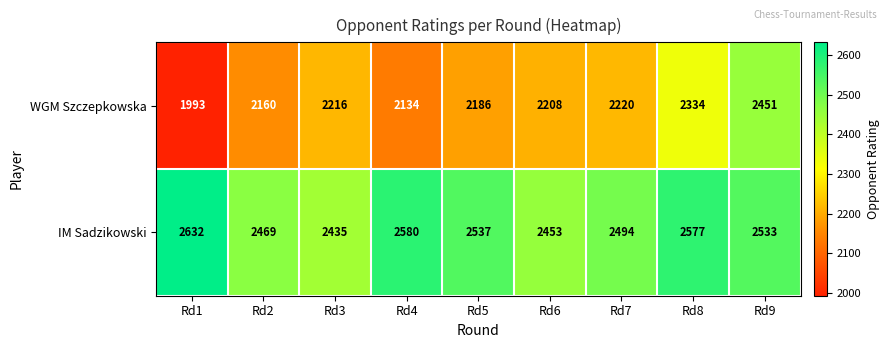

True or false: WGM Szczepkowska has a value of 2954 at Rd1.

False